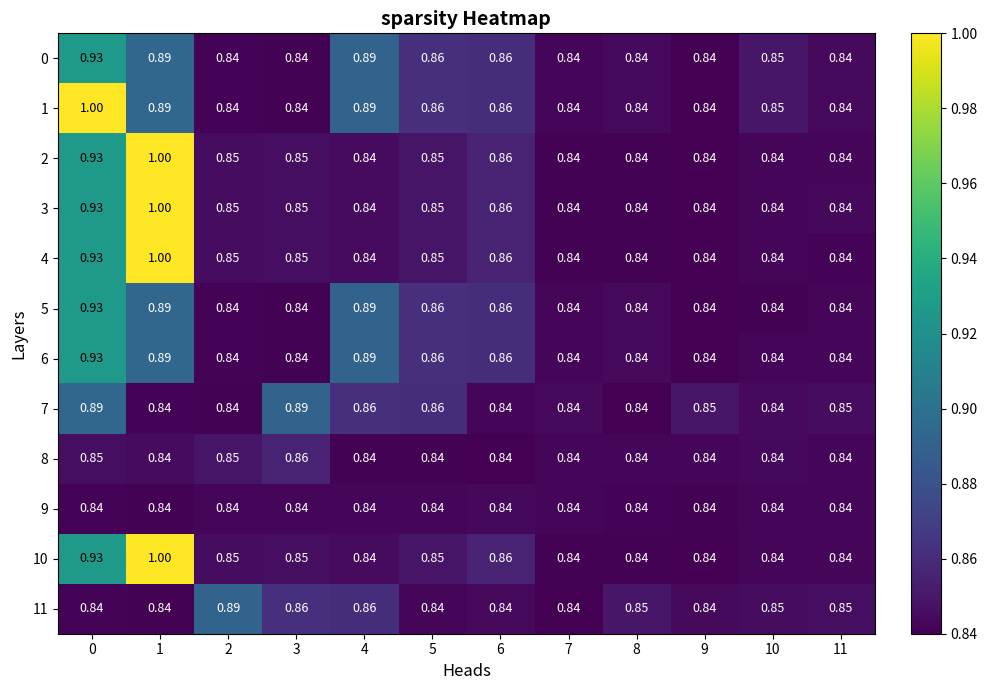

Is the value of 6 at 8 greater than the value of 4 at 6?

No